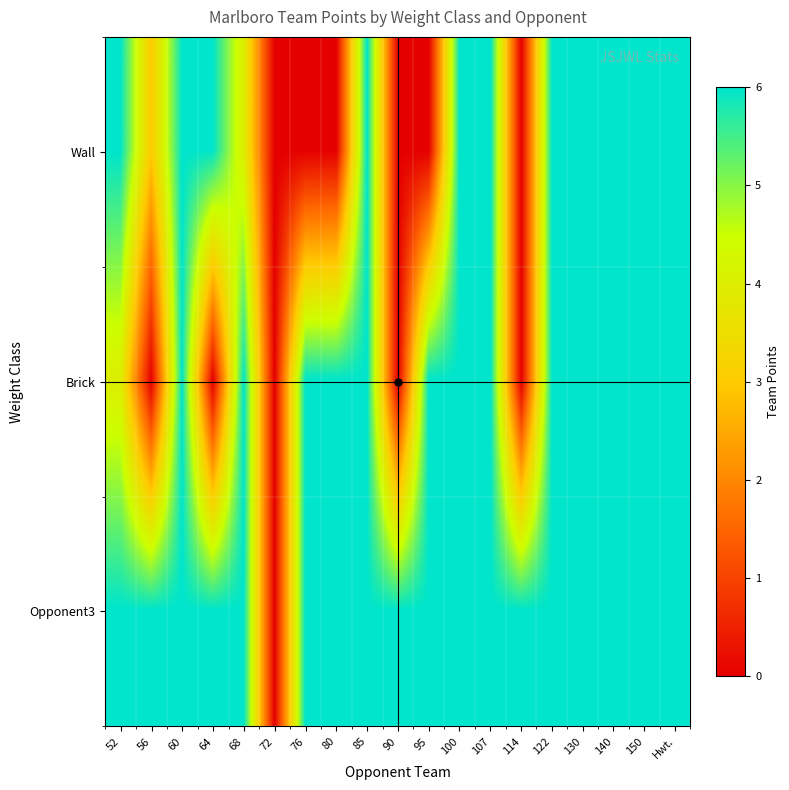

Which series has the largest total across all categories?

Opponent3